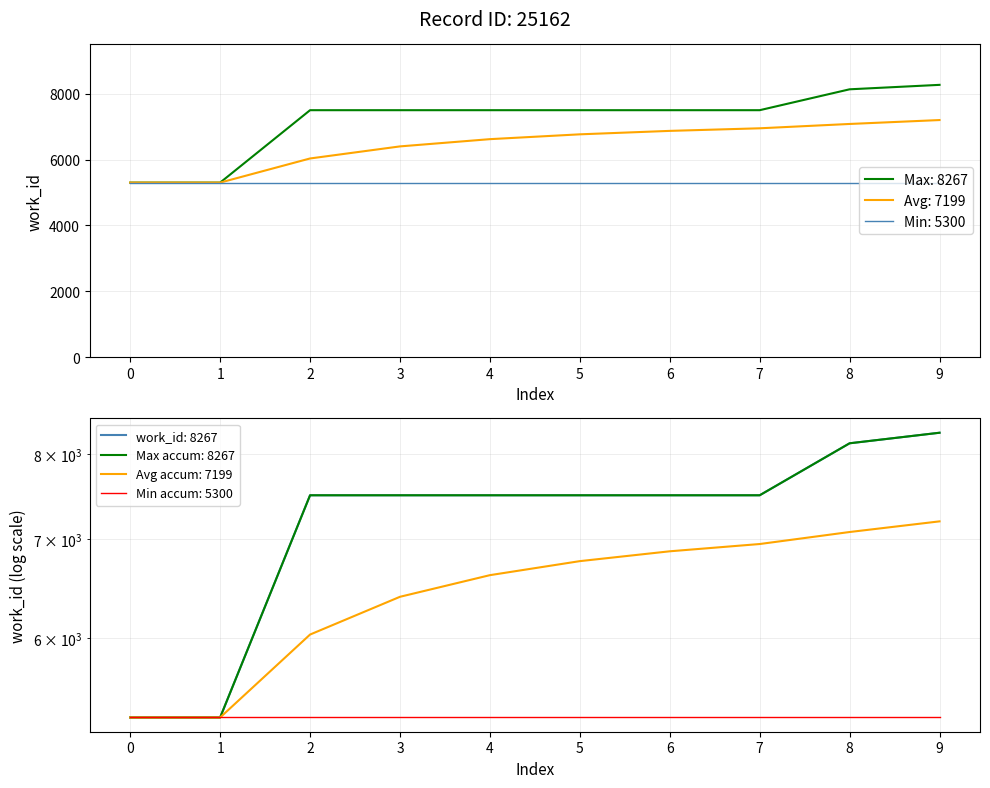

What is the ratio of the value at 7 to the value at 2?

1.0